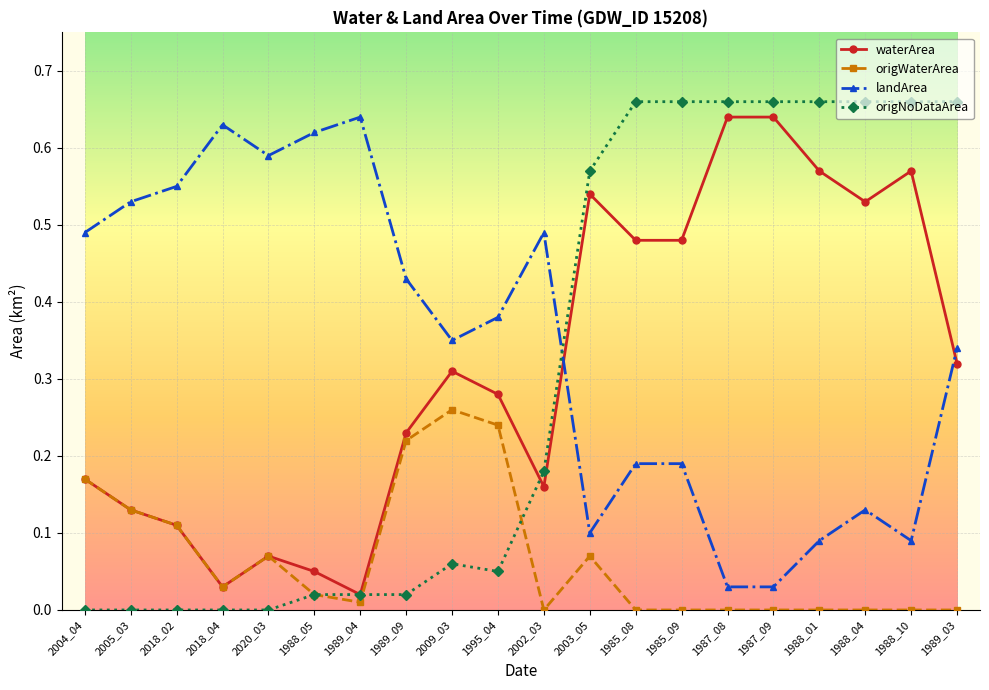

The value of landArea at 2003_05 is 0.1. True or false?

True